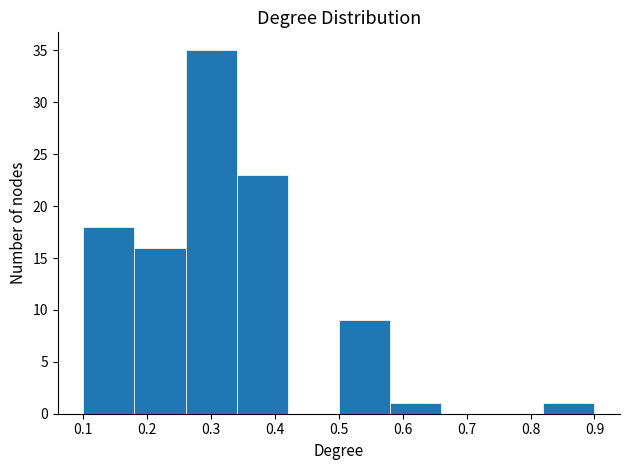

How tall is the bar that spans 0.26 to 0.34 on the x-axis? The values are not printed on the chart, so give them approximately, as read against the axis.

35